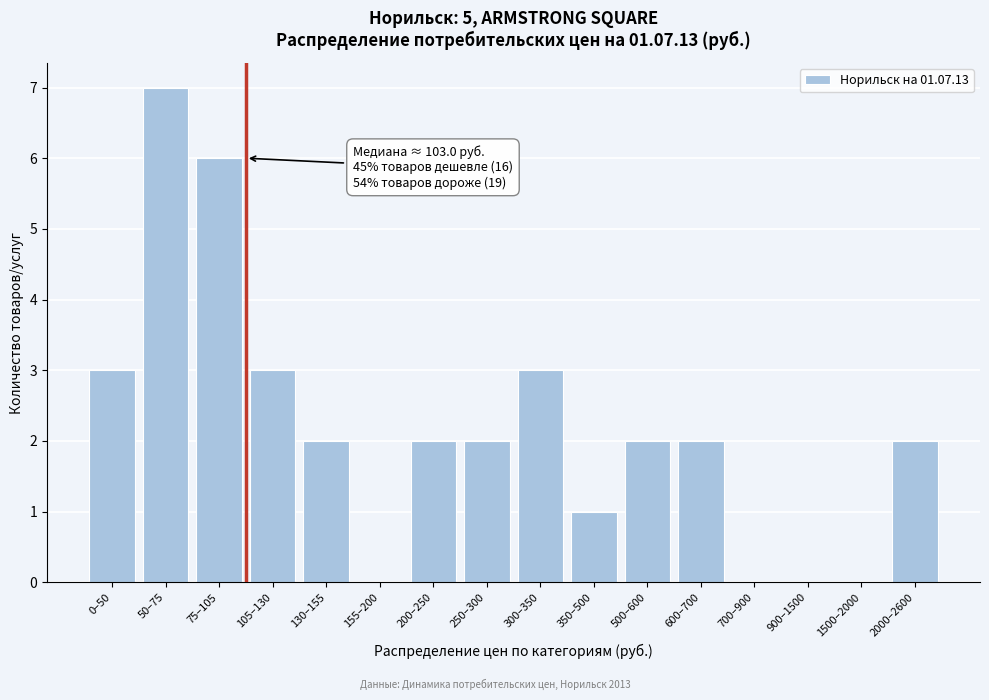

Reading right to left, extract all data points from this chart.

2000–2600=2	1500–2000=0	900–1500=0	700–900=0	600–700=2	500–600=2	350–500=1	300–350=3	250–300=2	200–250=2	155–200=0	130–155=2	105–130=3	75–105=6	50–75=7	0–50=3